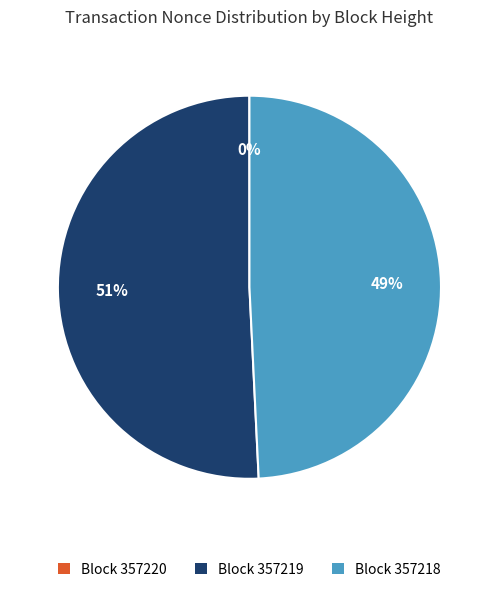

Is there a majority slice in this chart?

Yes